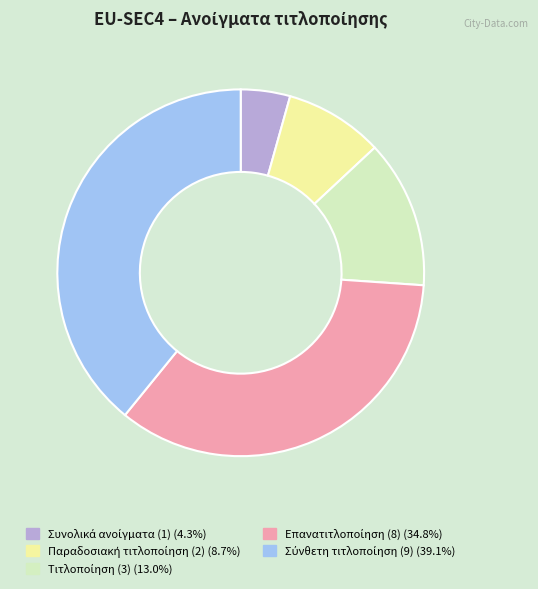

Does any single category account for the majority?

No